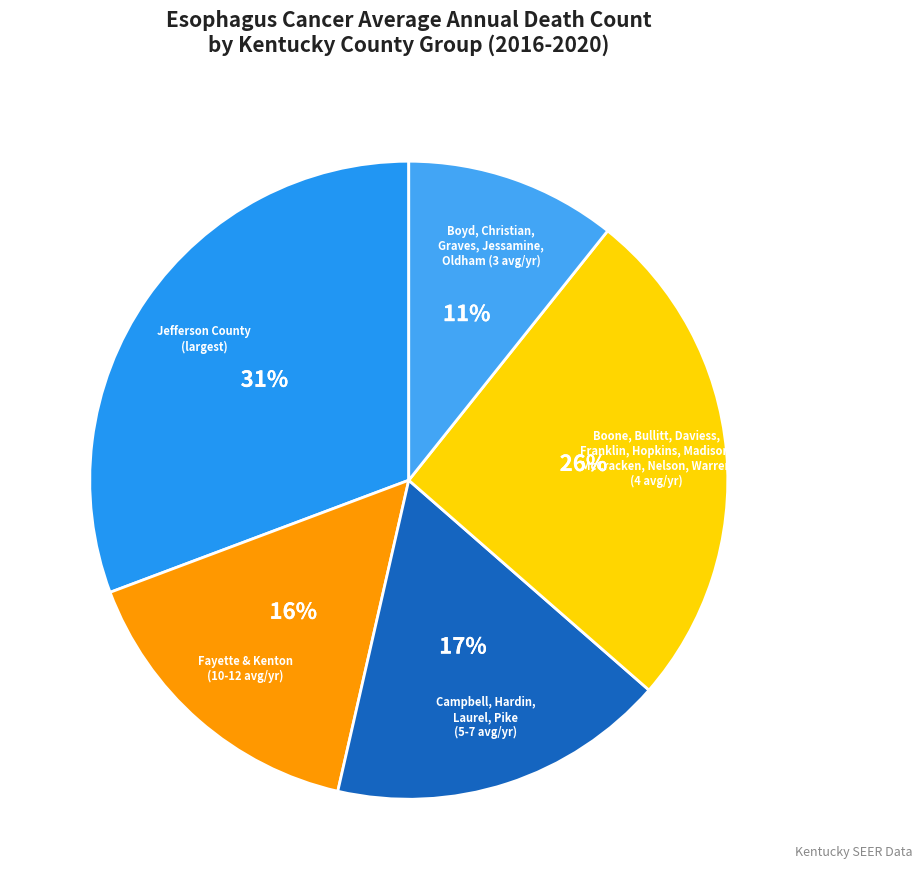

Count the number of slices in the pie.

5